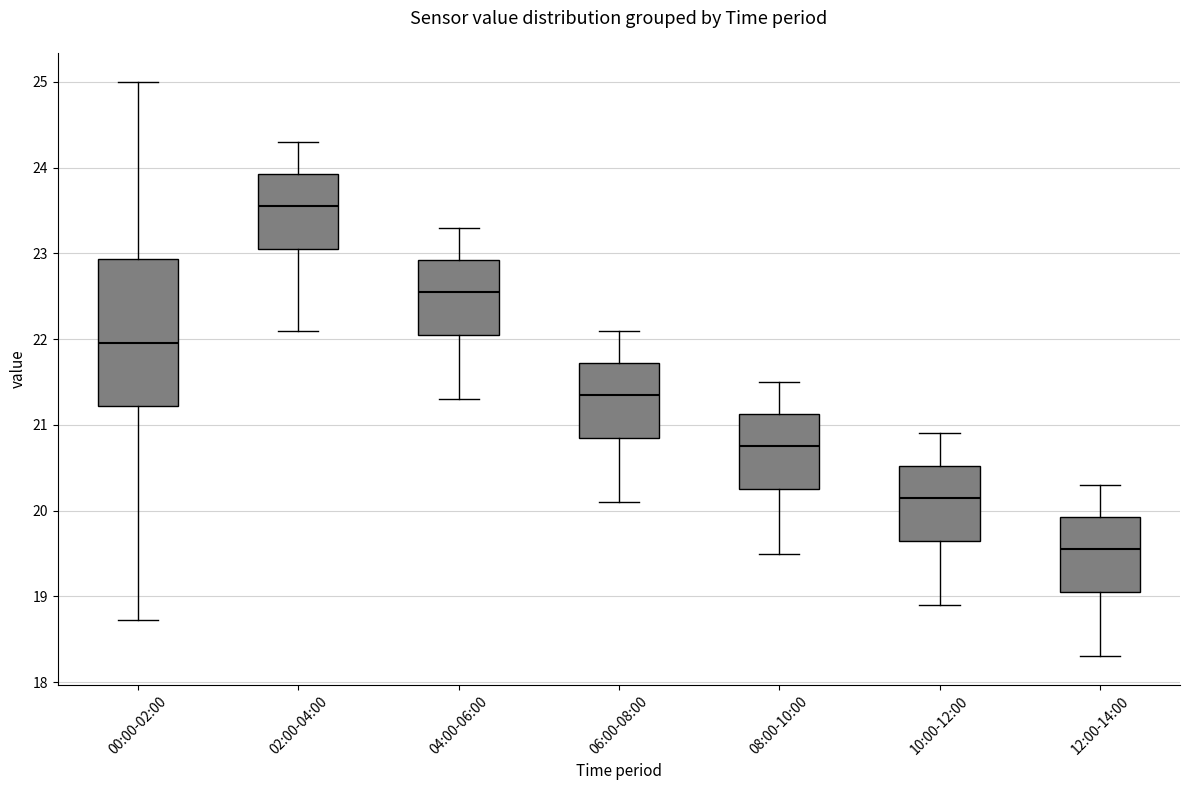

Comparing the boxes themselves (not the whiskers), which one is the tallest?

00:00-02:00